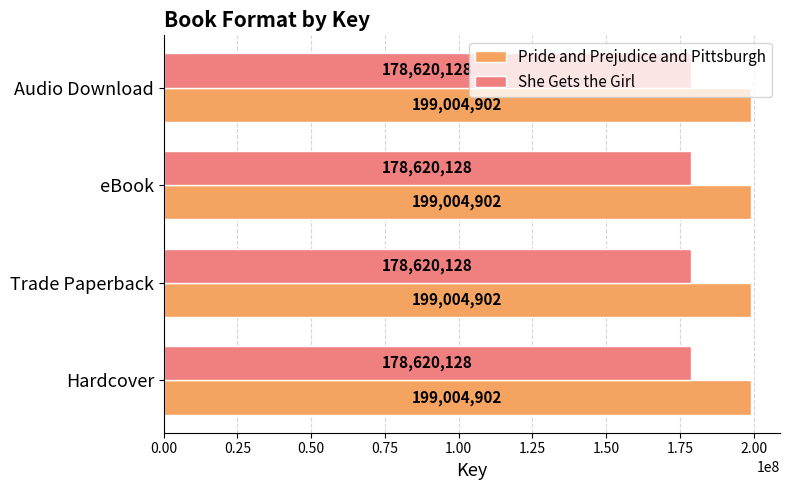

What is the sum of all She Gets the Girl values?

714480512